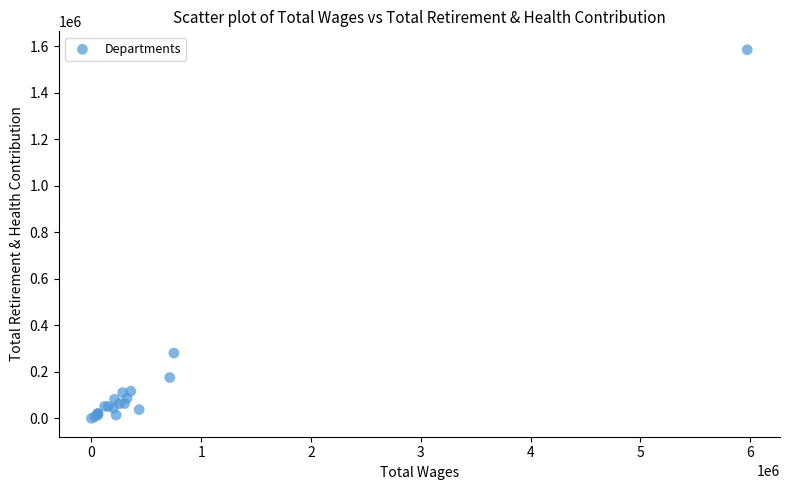

What Y value in the scatter plot is closest to 792223?

280545